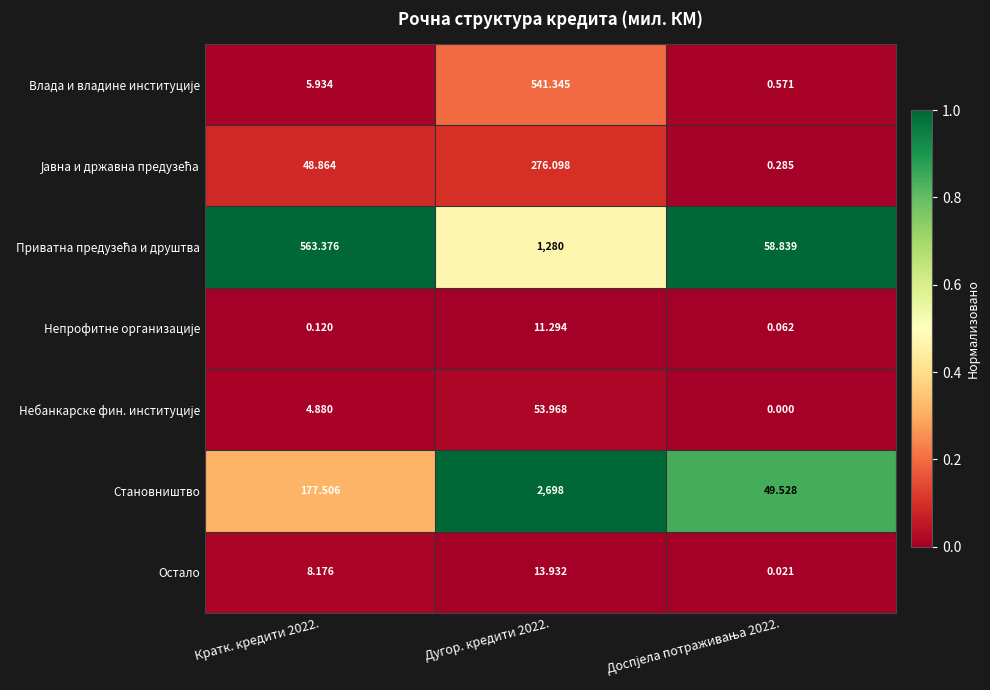

Which series has the largest total across all categories?

Становништво